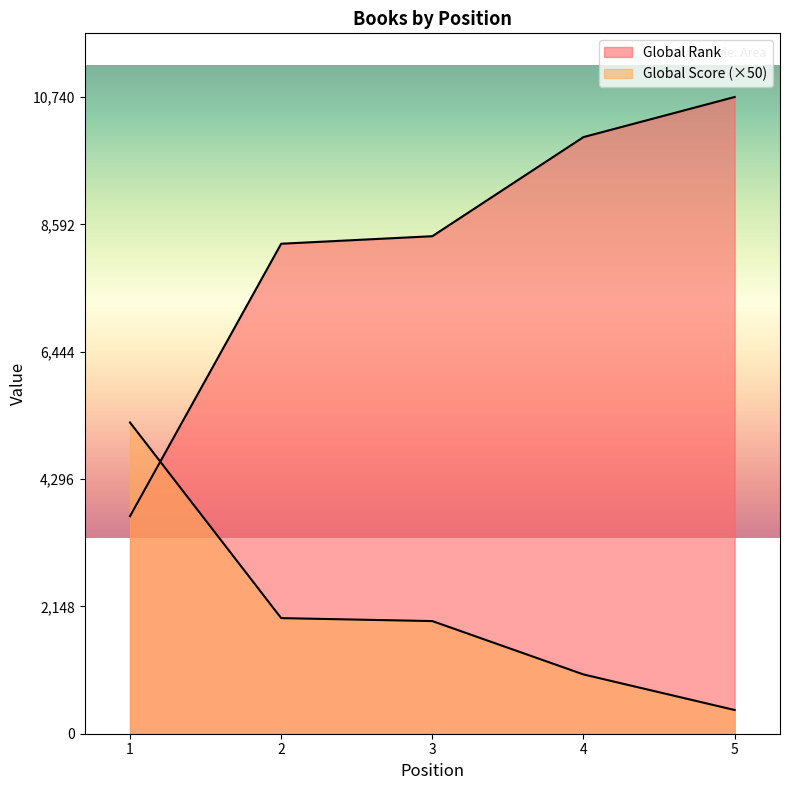

Reading left to right, transcribe all the data shown in this chart.

Global Rank: 3669	8265	8392	10064	10740
Global Score: 5250	1950	1900	1000	400